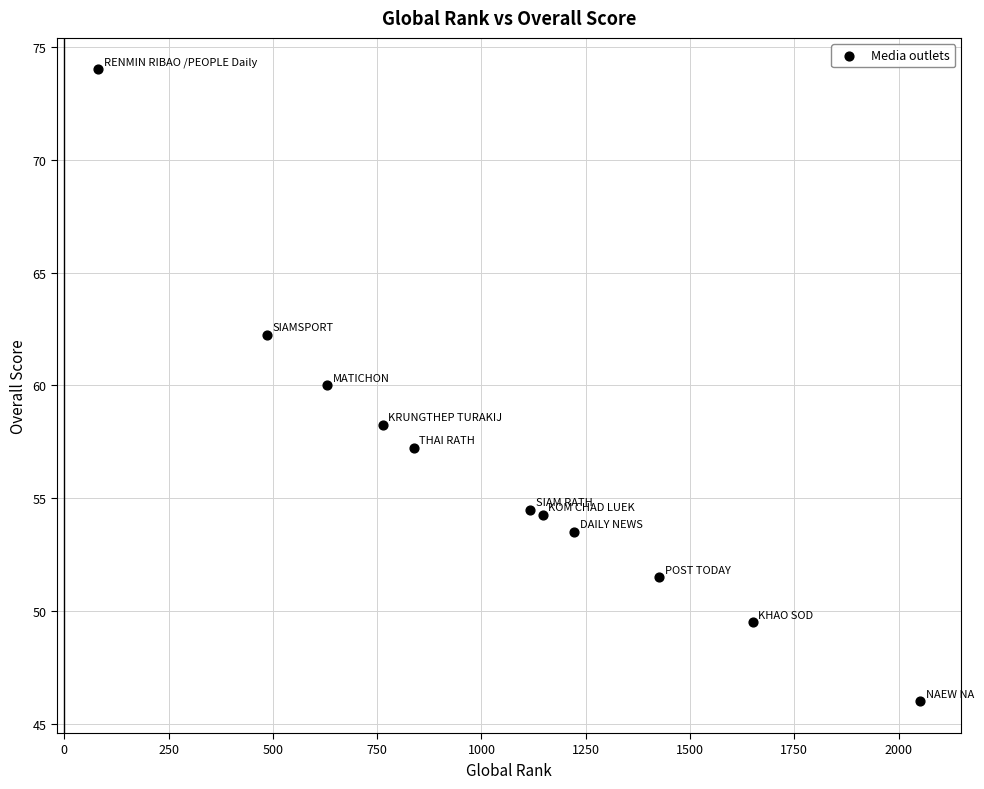

What is the average X value?

1037.4